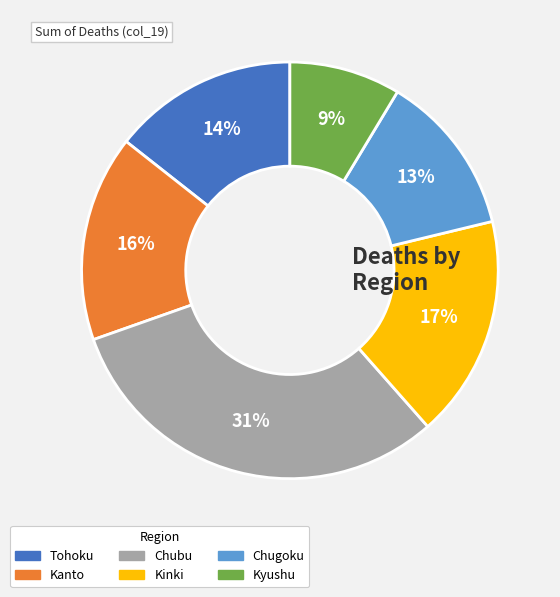

Is there a majority slice in this chart?

No